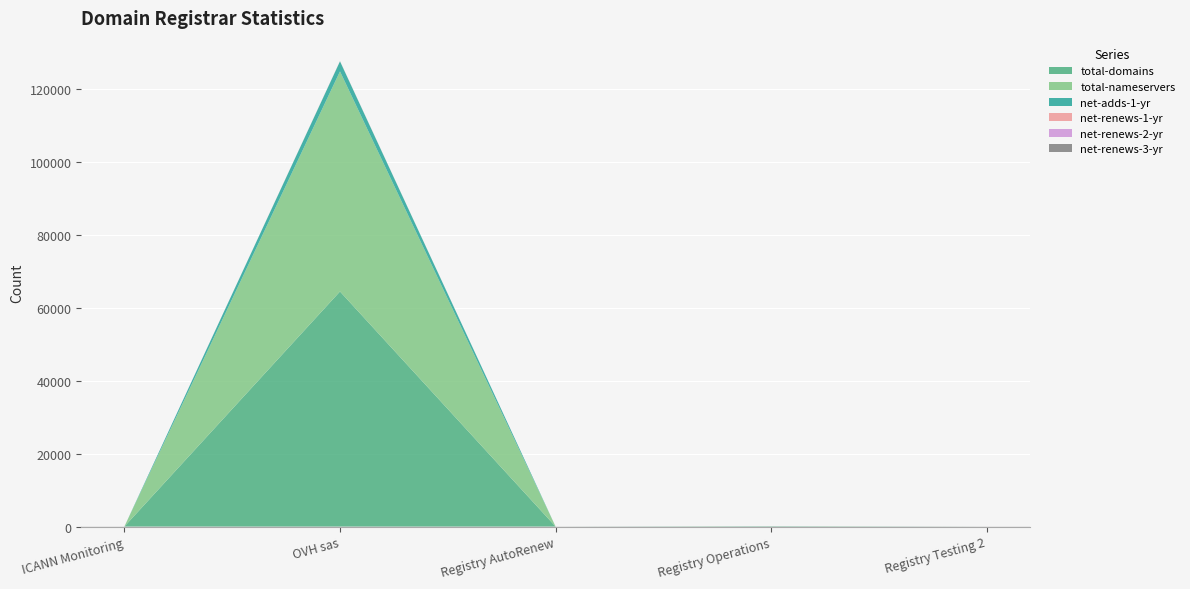

Reading right to left, what are all the values shown in this chart?

total-domains: 0	93	0	64498	0
total-nameservers: 0	5	0	60393	0
net-adds-1-yr: 0	0	0	2761	0
net-renews-1-yr: 0	0	0	24	0
net-renews-2-yr: 0	0	0	12	0
net-renews-3-yr: 0	0	0	16	0